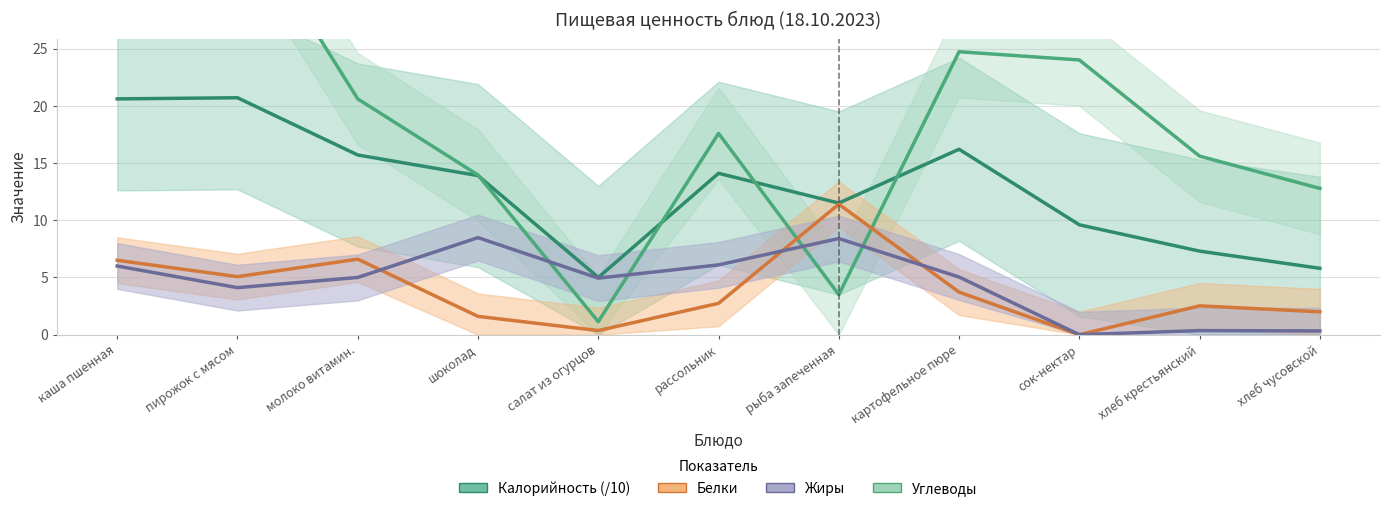

Which series has the largest range (max minus min)?

Углеводы